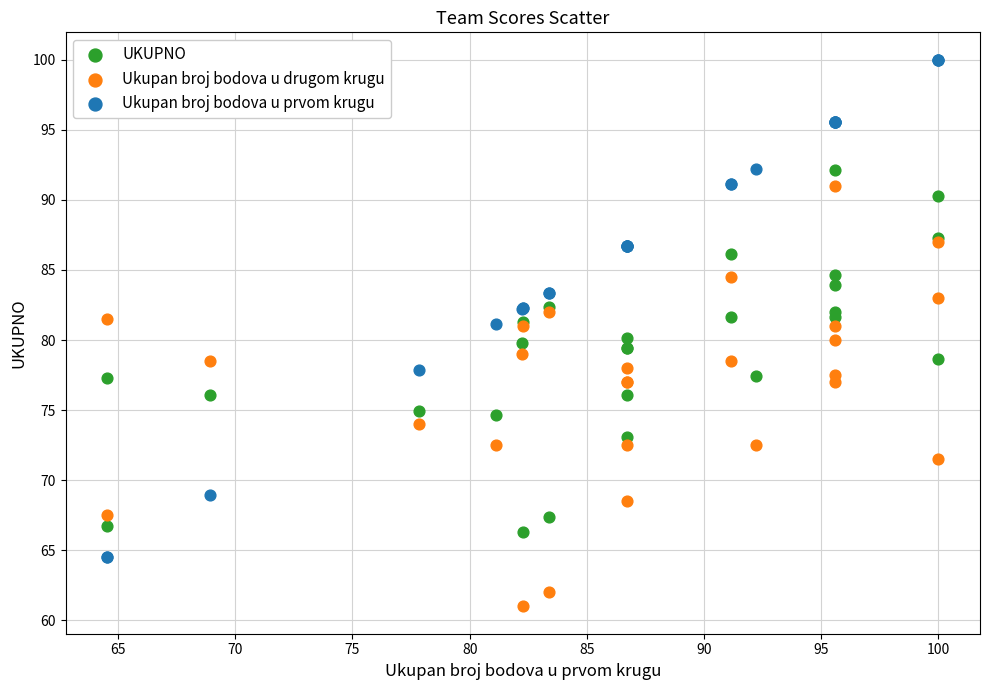

Which series contains the highest Y value?

Ukupan broj bodova u prvom krugu